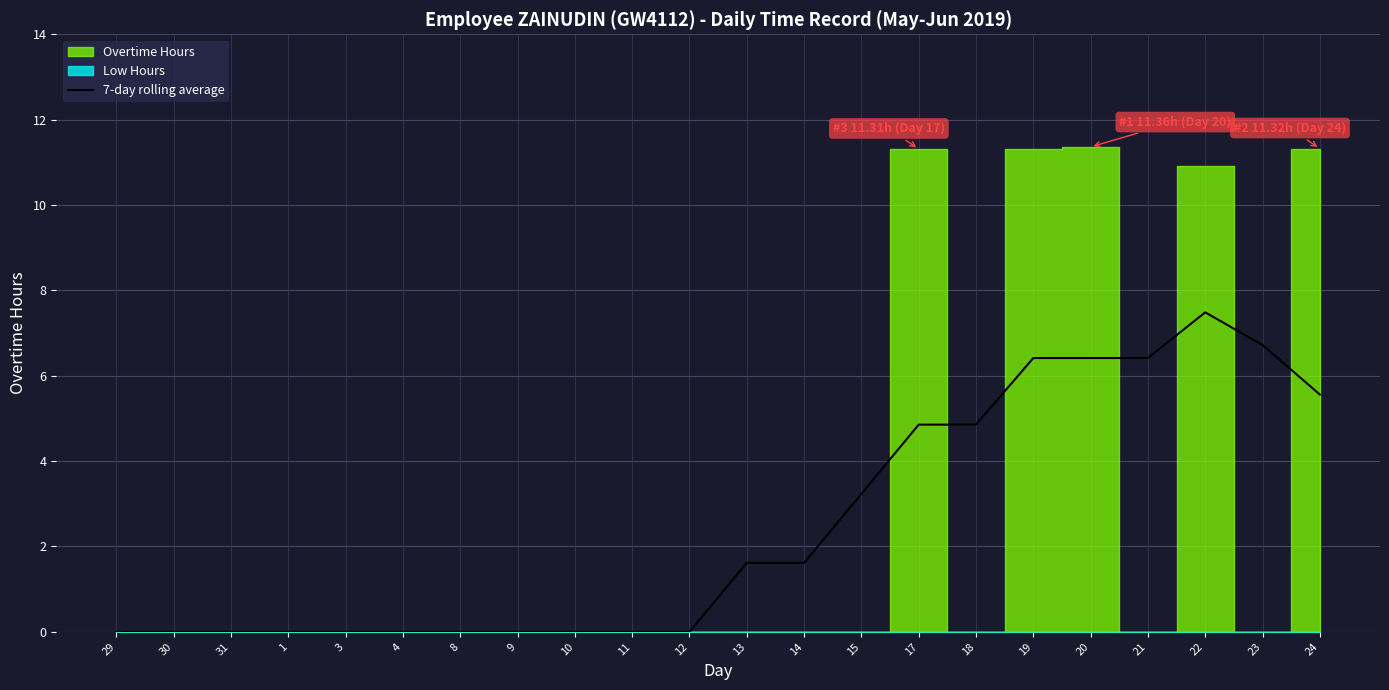

What is the change in value from 10 to 23?

+6.7